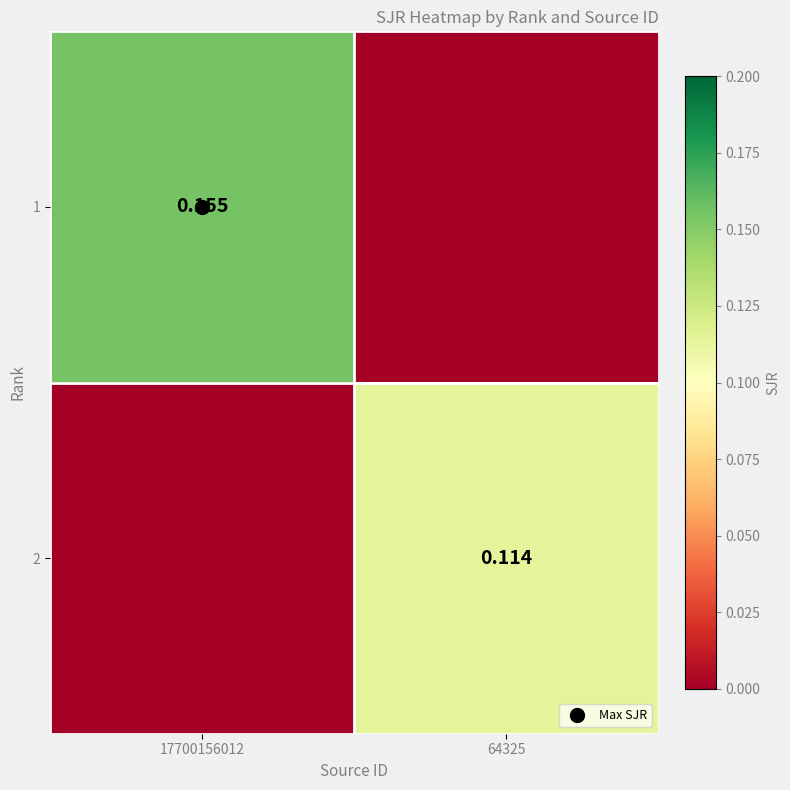

At which category does the chart reach its peak across all series?

17700156012